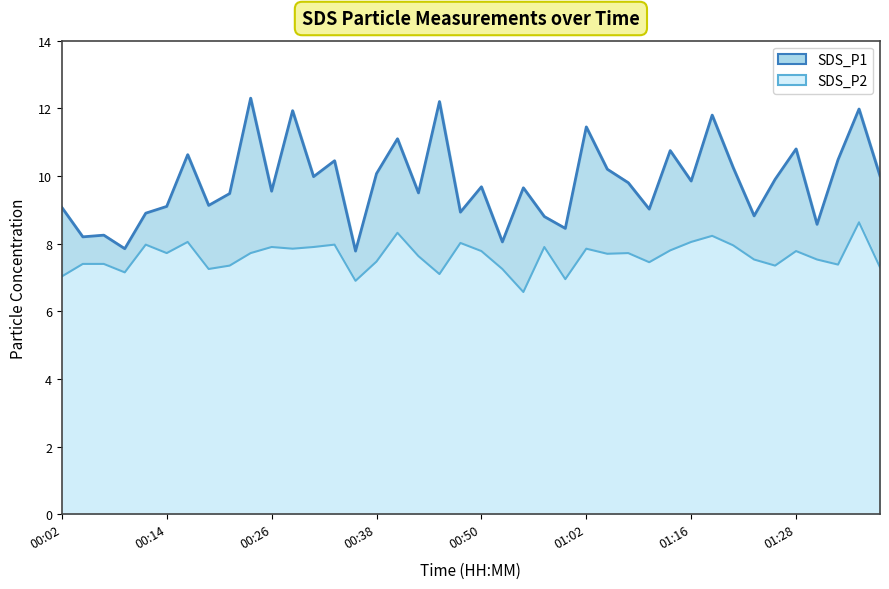

The value of SDS_P1 at 00:53 is 3.3. True or false?

False